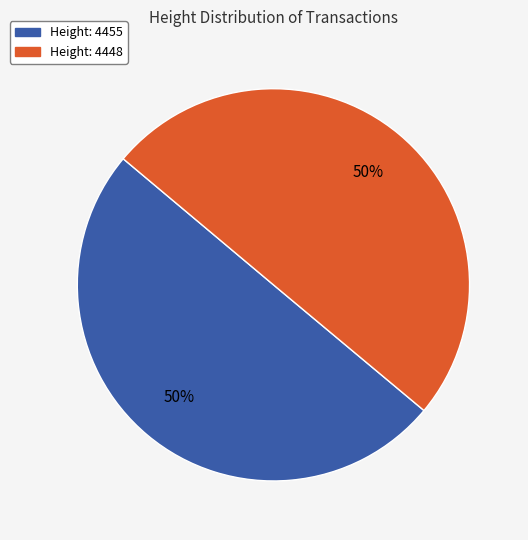

What is the ratio of the value at Height: 4455 to the value at Height: 4448?

1.0